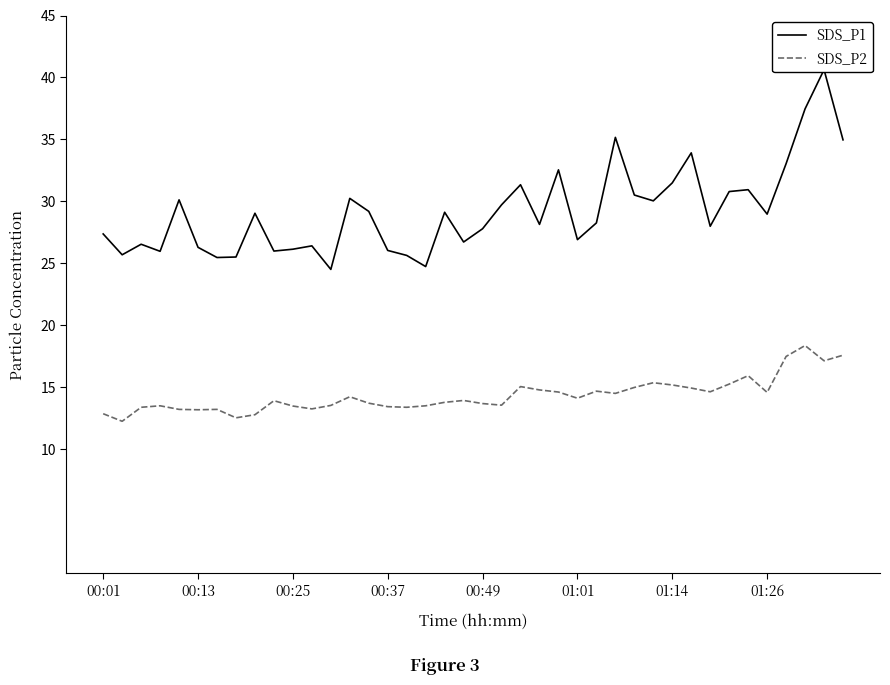

The SDS_P2 series shows 13.5 at 00:37. True or false?

True